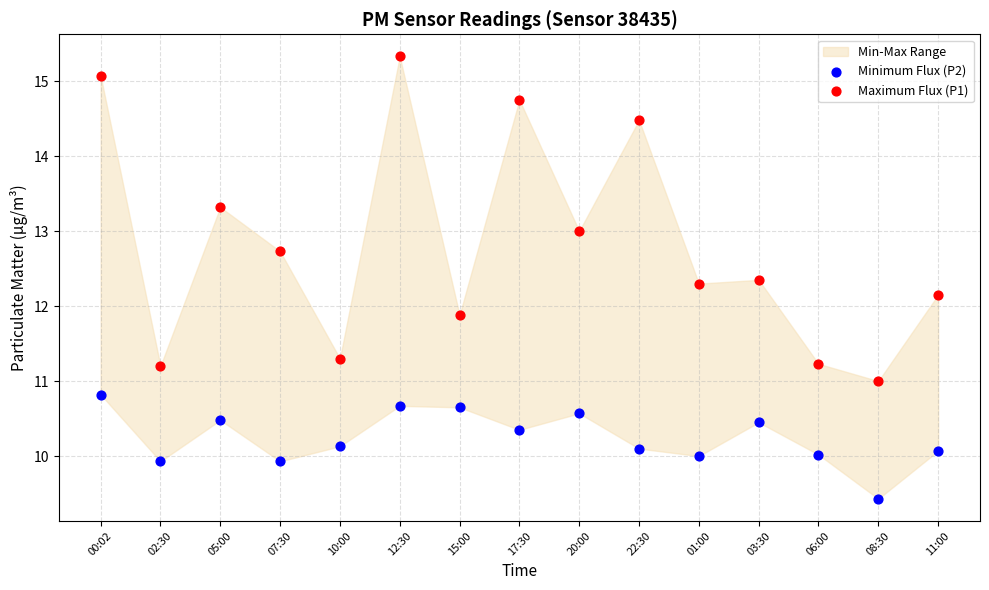

Which series contains the highest Y value?

Maximum Flux (P1)